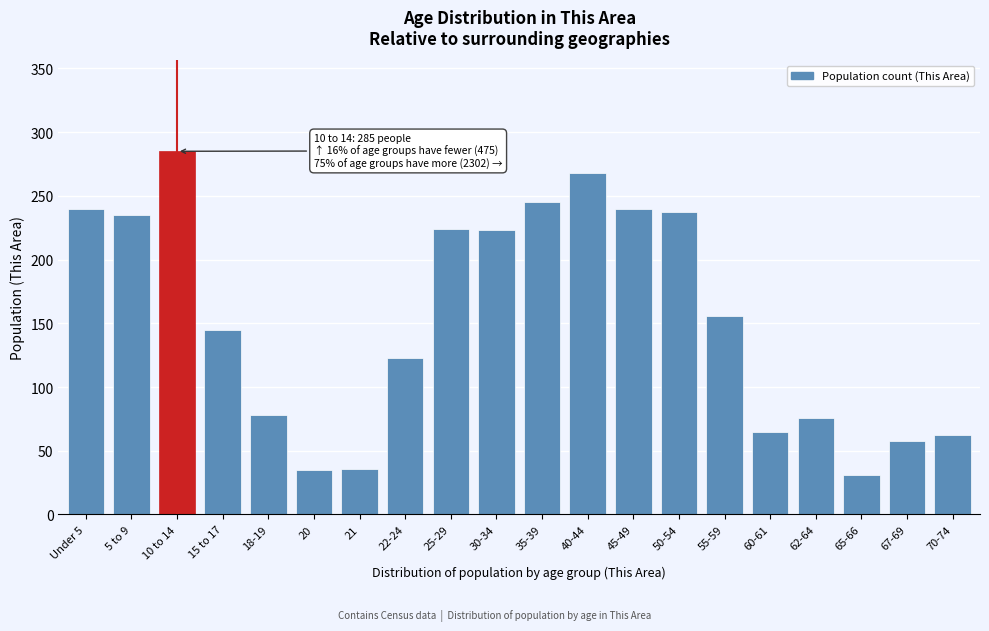

What is the label of the 10th bar from the left?

30-34